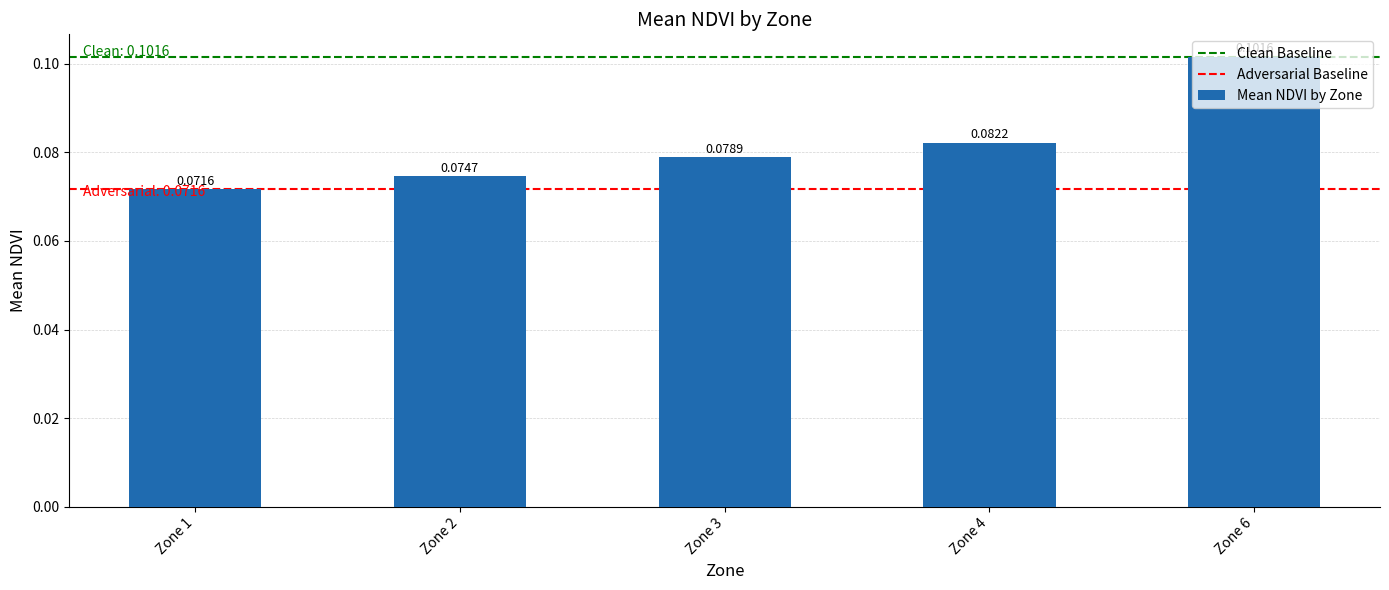

Which has a higher value, Zone 4 or Zone 3?

Zone 4